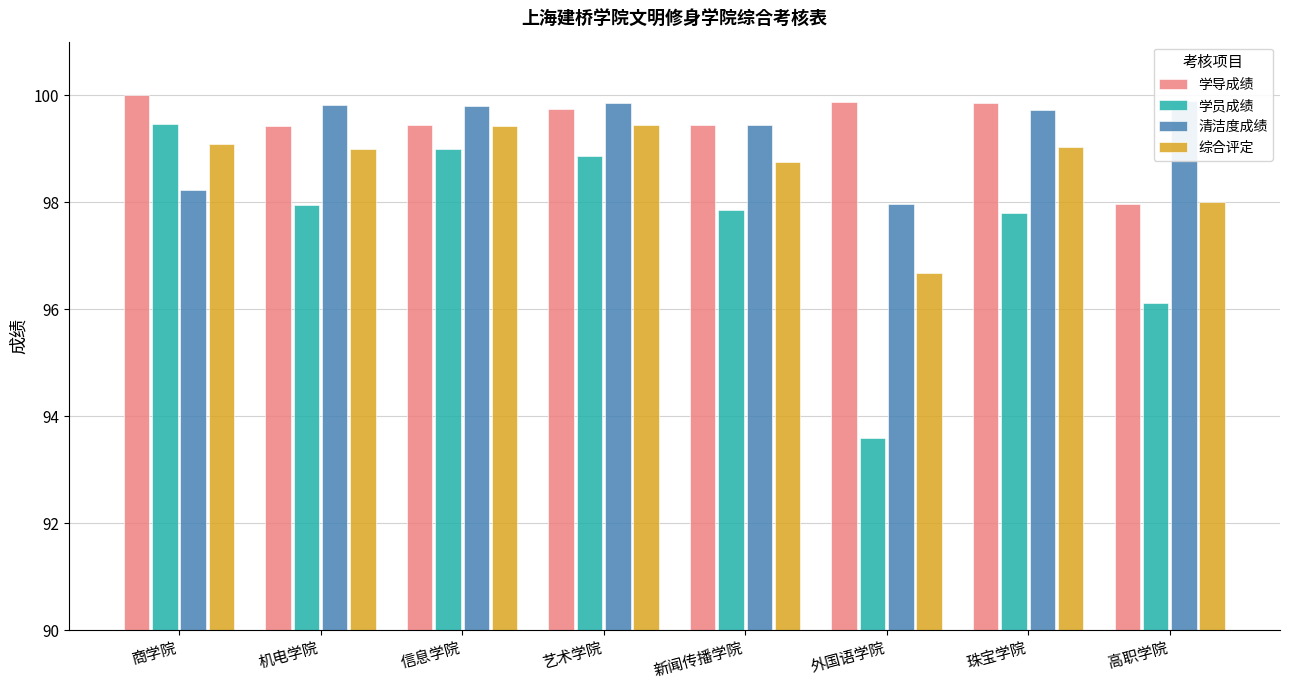

What is the difference between the maximum and minimum values in the 学员成绩 series?

5.9